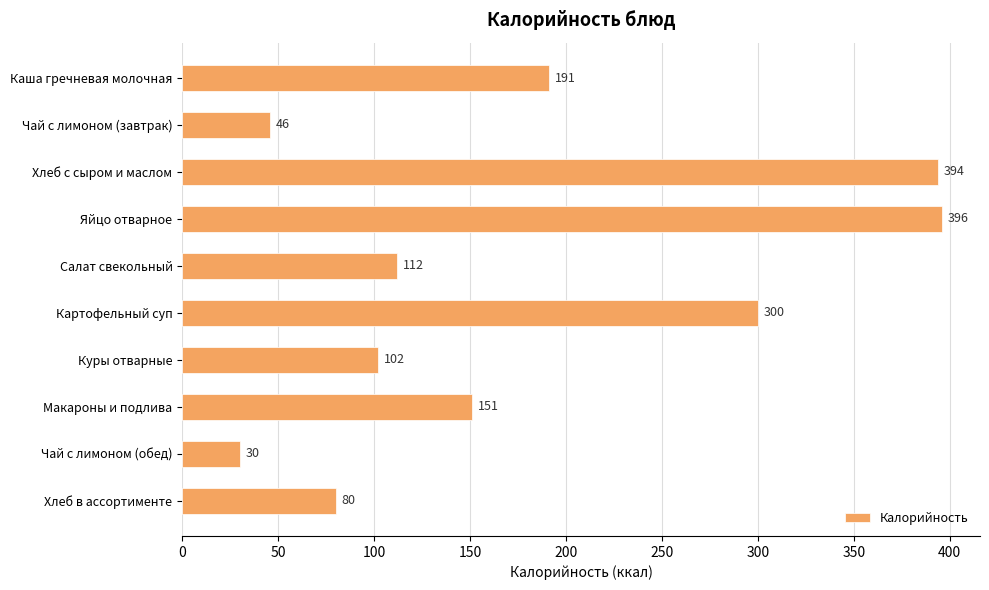

The value at Салат свекольный is 112. True or false?

True